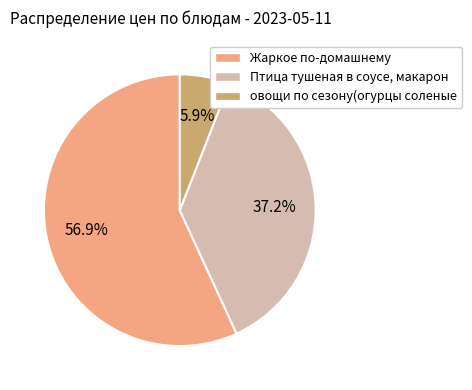

Count the number of slices in the pie.

3